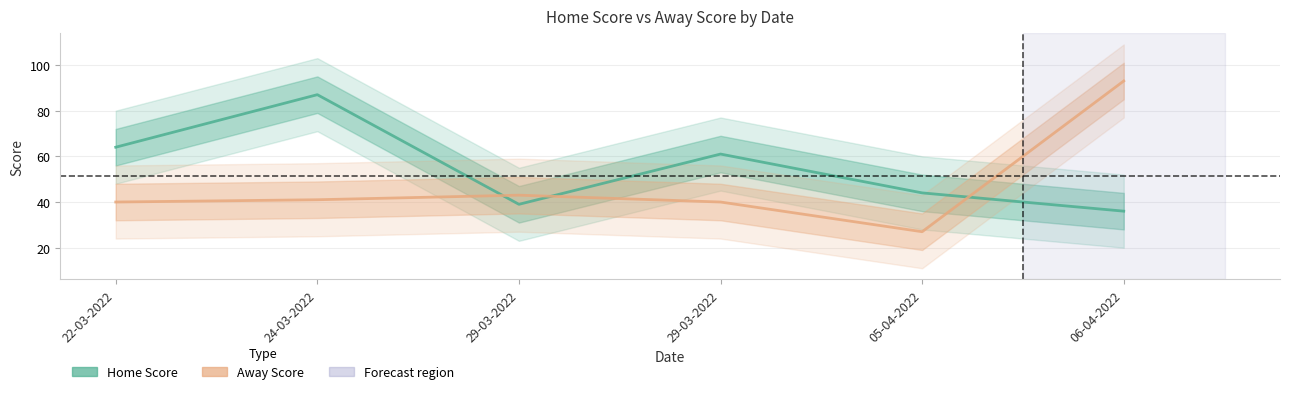

What is the difference between the highest and lowest values at 06-04-2022?

57